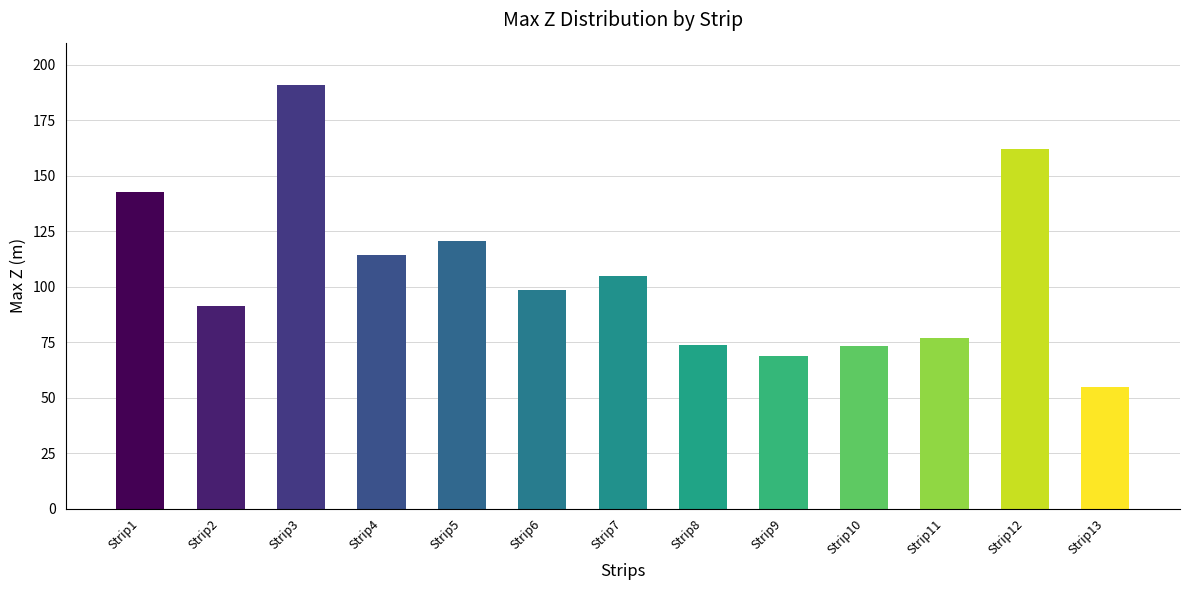

What is the difference between the maximum and second lowest values?

122.1